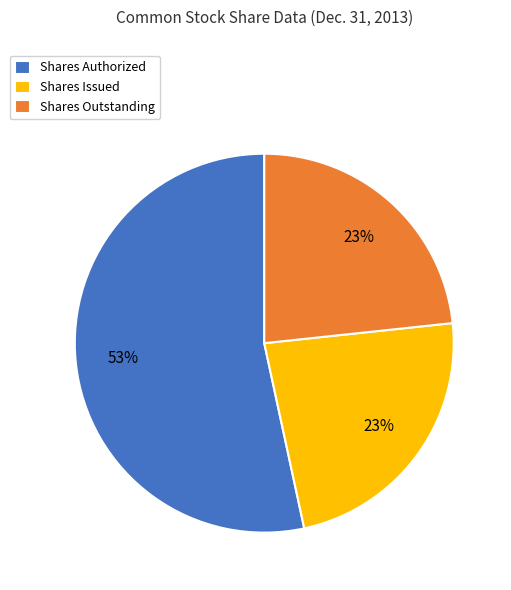

Count the number of slices in the pie.

3